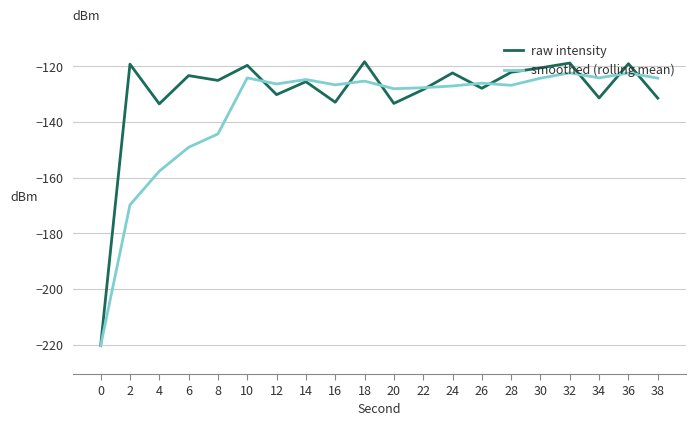

What is the minimum value for smoothed (rolling mean)?

-220.4